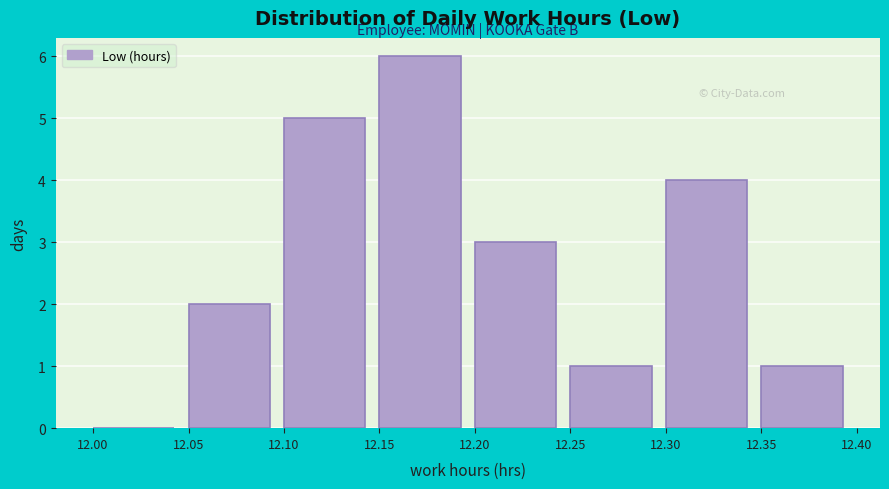

What is the height of the bar covering 12.20 to 12.25 on the x-axis? The values are not printed on the chart, so give them approximately, as read against the axis.

3